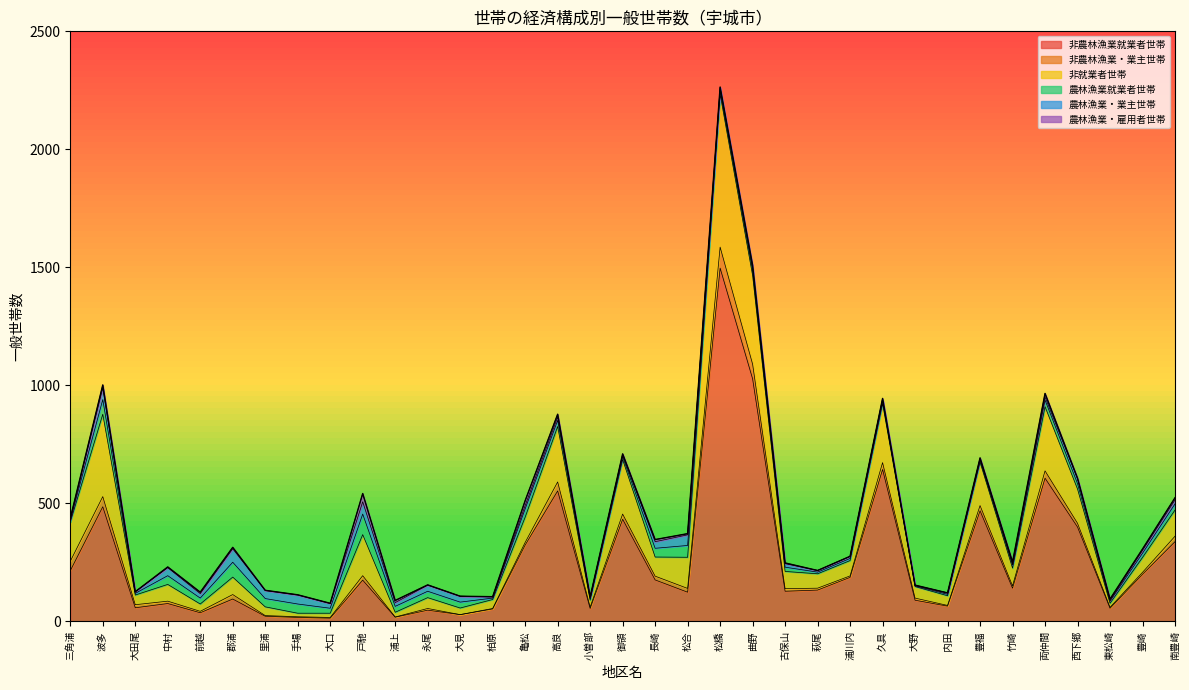

What is the difference between the maximum and minimum values in the 非就業者世帯 series?

633